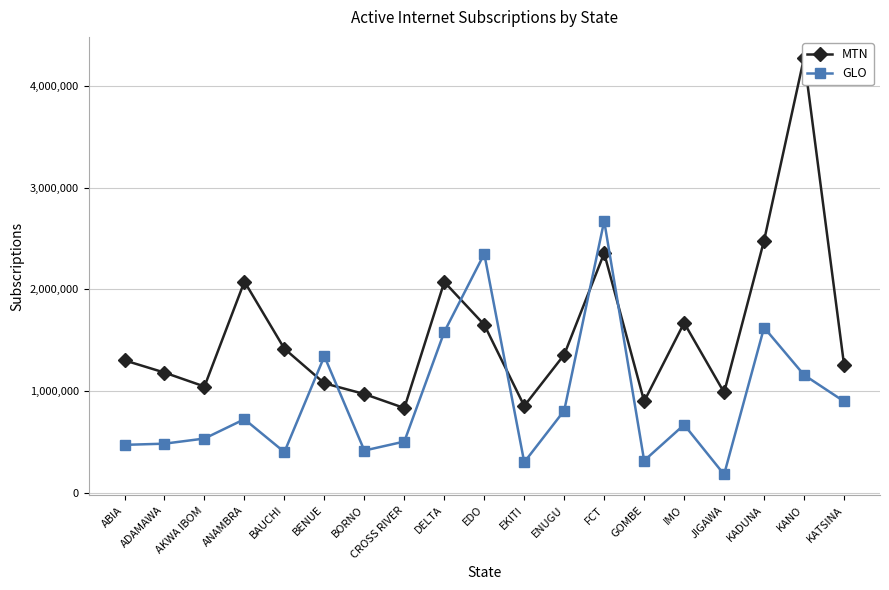

Which series has the largest range (max minus min)?

MTN